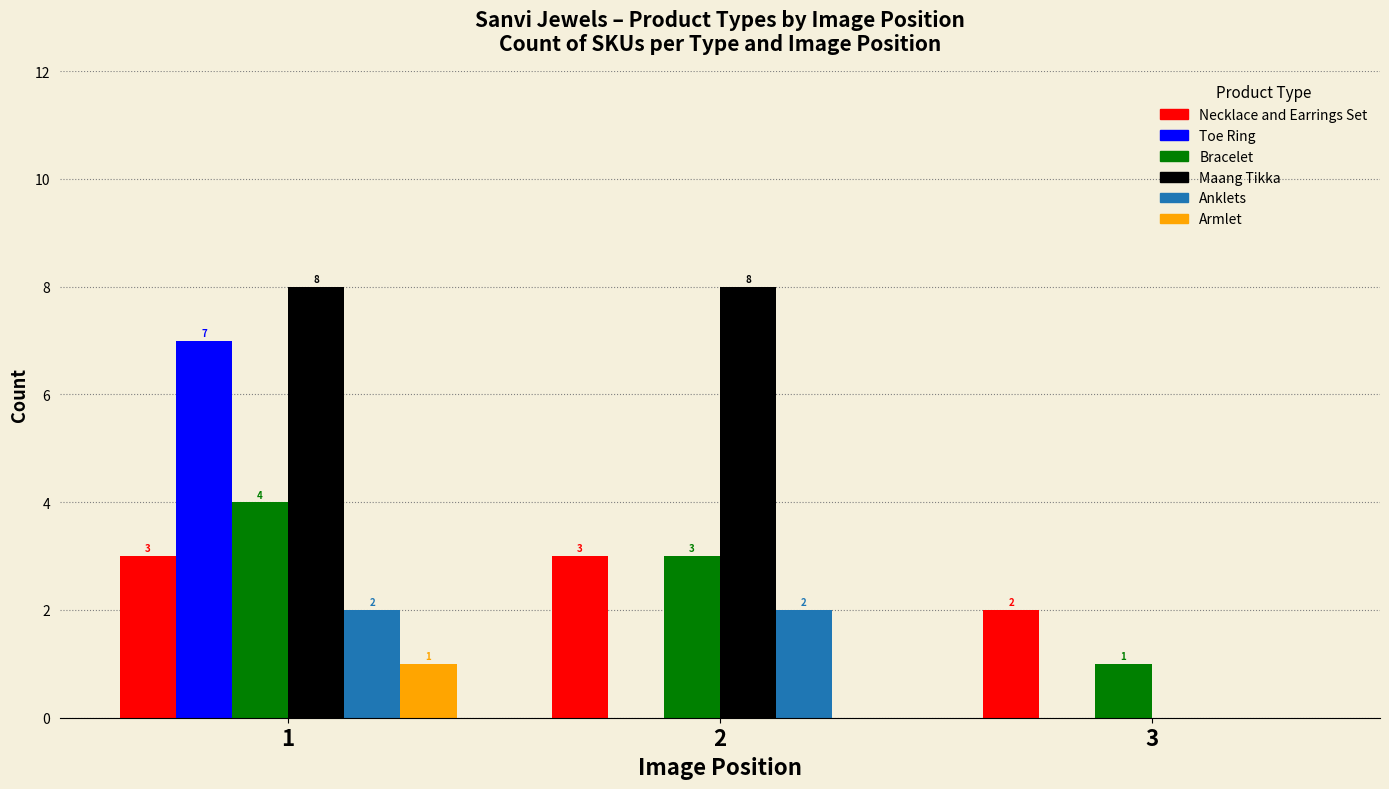

How many Bracelet values are between 1 and 4?

3